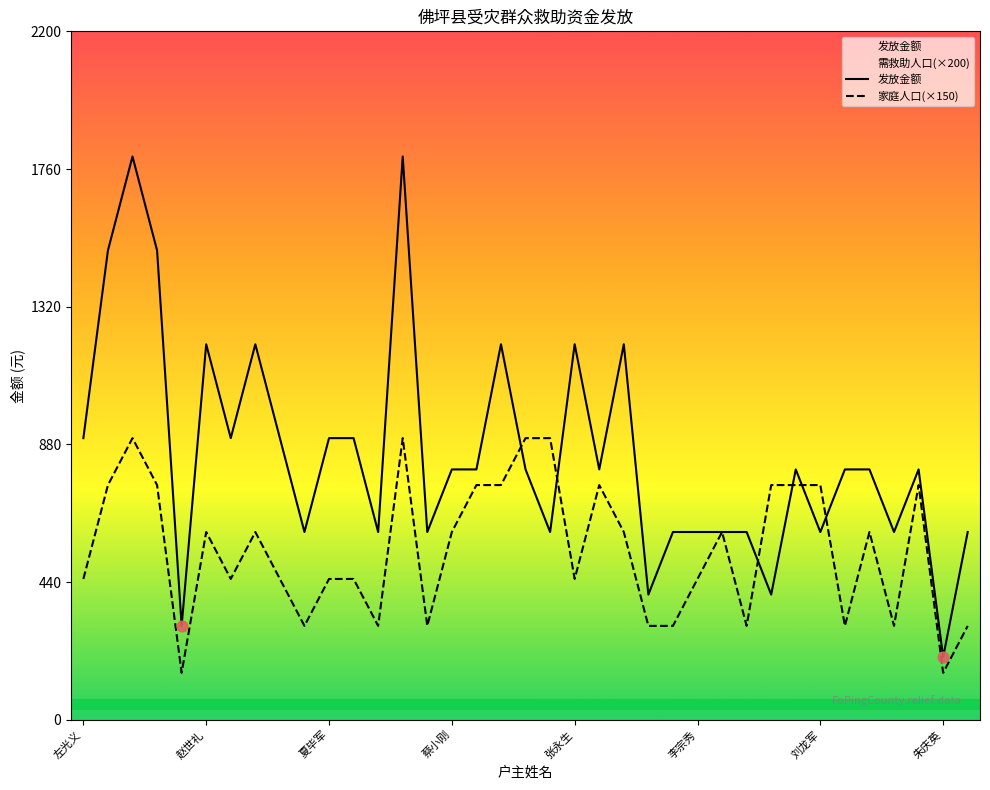

Which series has the largest total across all categories?

发放金额